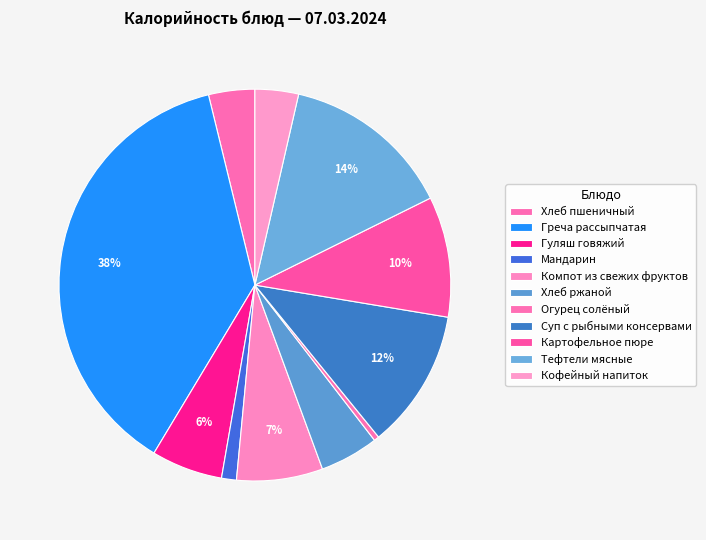

How many segments does this pie chart have?

11